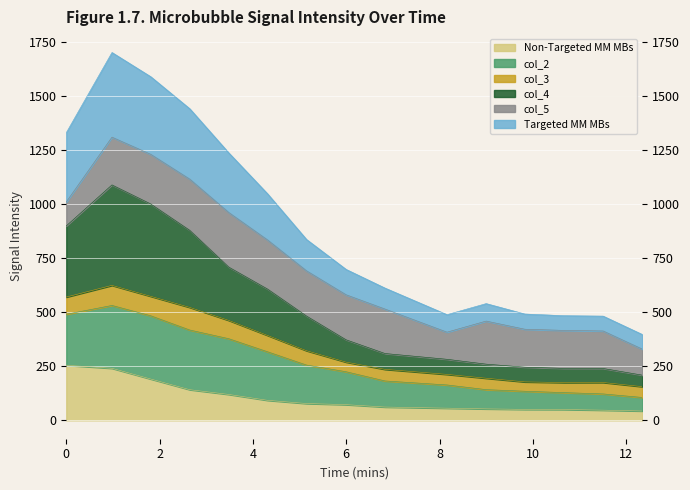

True or false: col_4 and Targeted MM MBs cross at least once.

False